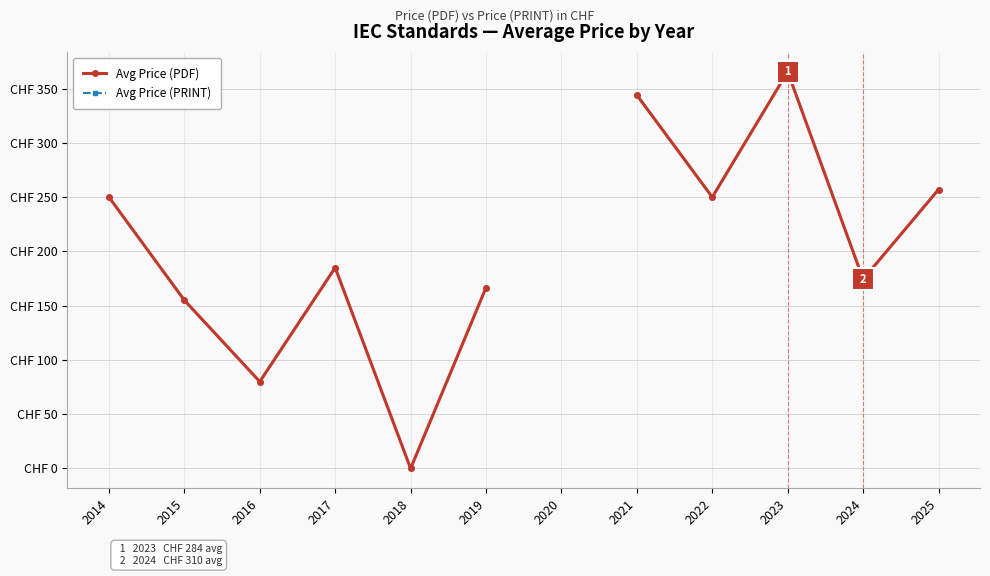

What is the value of the Avg Price (PRINT) point at the 2nd from the left?

155.0